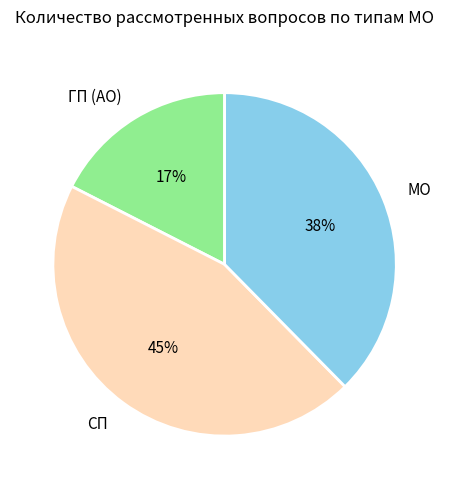

How many slices are in this pie chart?

3